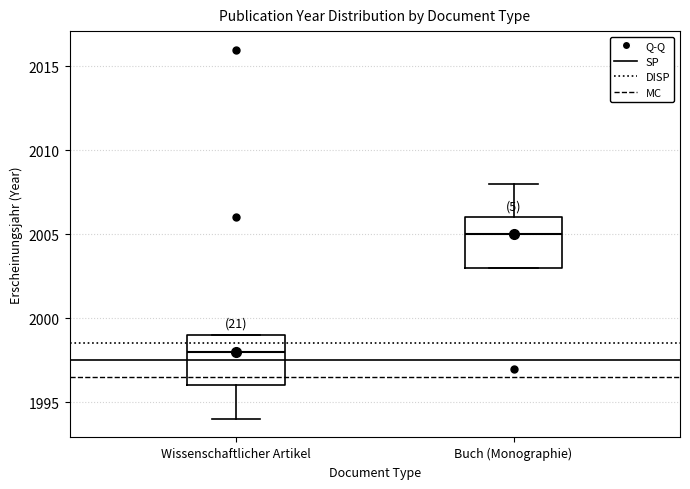

Which box's median line is the lowest?

Wissenschaftlicher Artikel